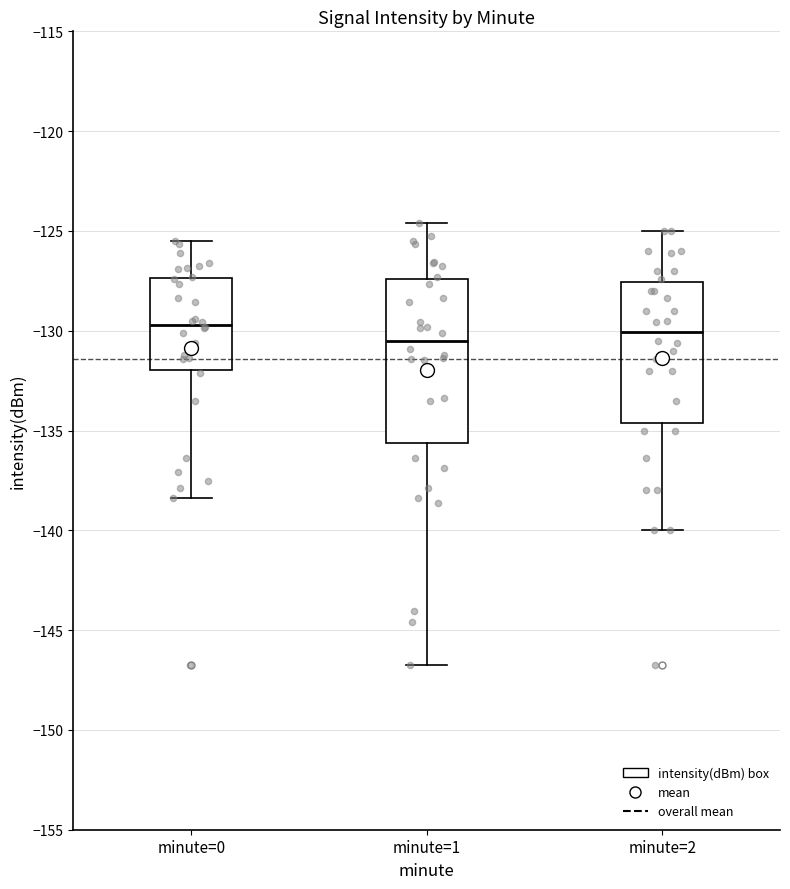

Reading left to right, transcribe this box plot: for each box, give where its median line is, the range the box spans, and where its two whiskers end, as read against the y-axis. The values are not printed on the chart, so give them approximately, as read against the axis.

minute=0: median -129.5, box -132.0 to -127.5, whiskers -138.5 to -125.5
minute=1: median -130.5, box -135.5 to -127.5, whiskers -147.0 to -124.5
minute=2: median -130.0, box -134.5 to -127.5, whiskers -140.0 to -125.0